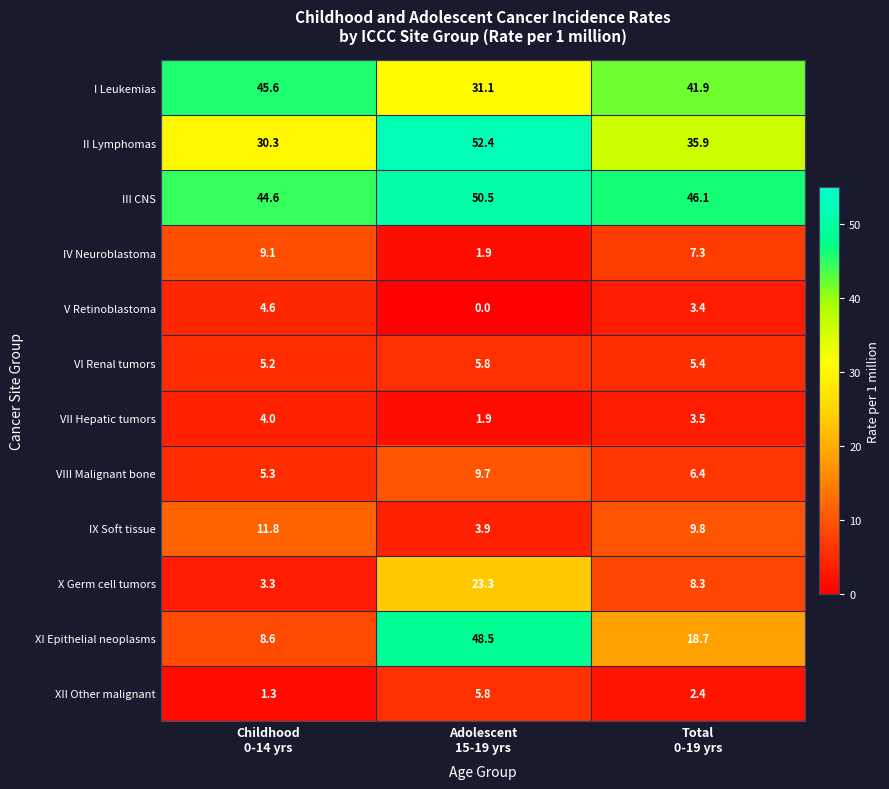

What is the sum of all IX Soft tissue values?

25.5